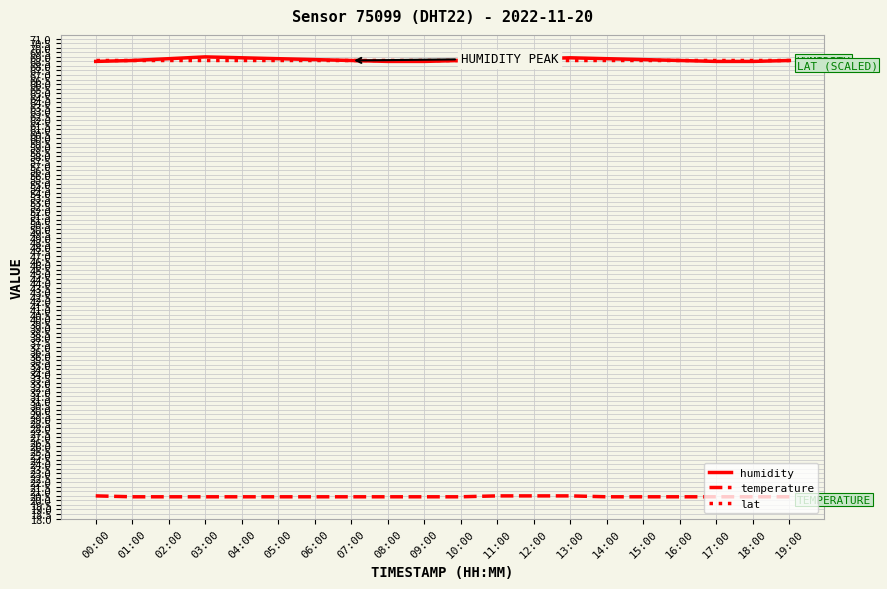

What are all the series names shown in the legend?

humidity, temperature, lat